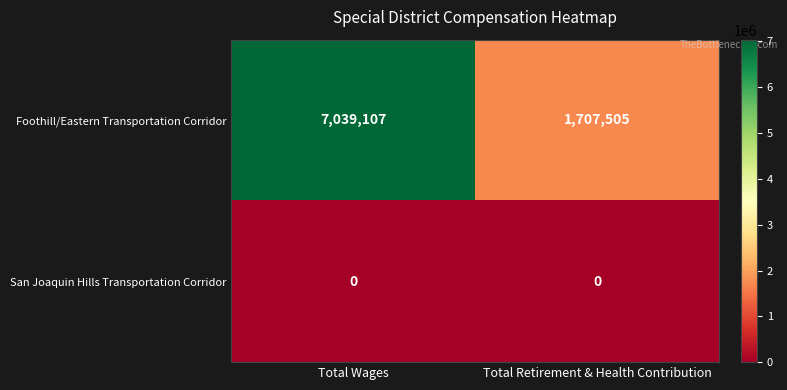

How many data points does each series have?

2